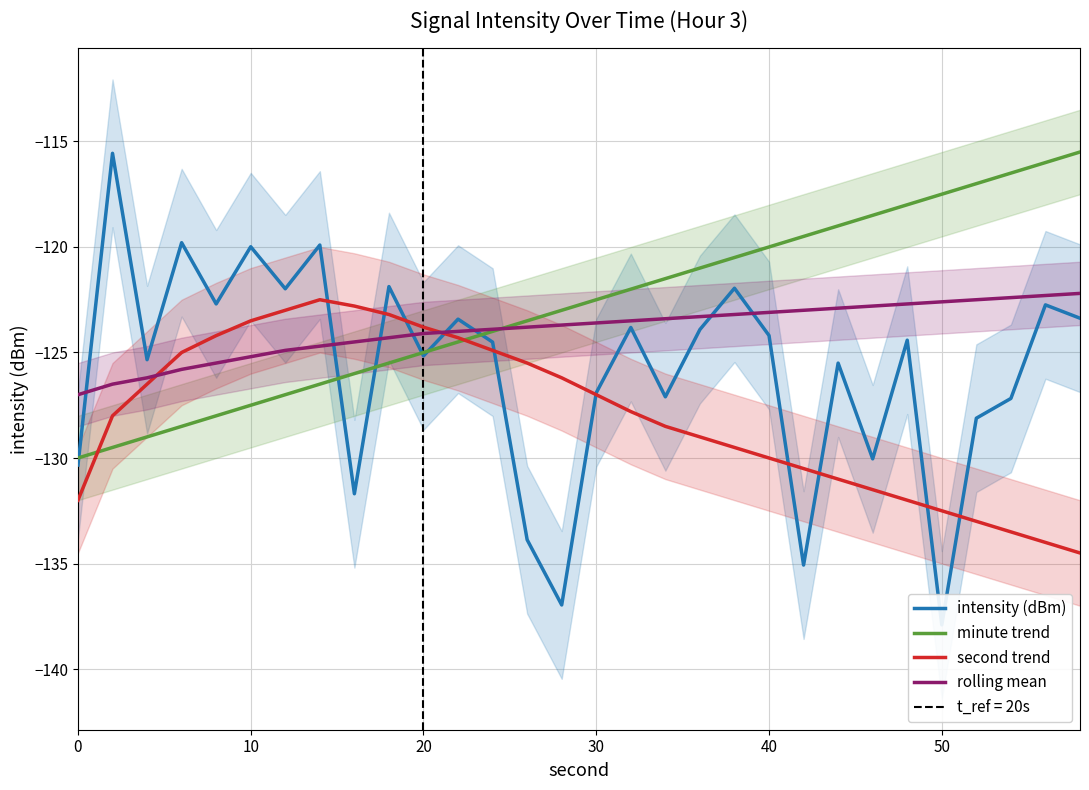

What is the value of the minute trend point at the 13th from the left?

-124.0